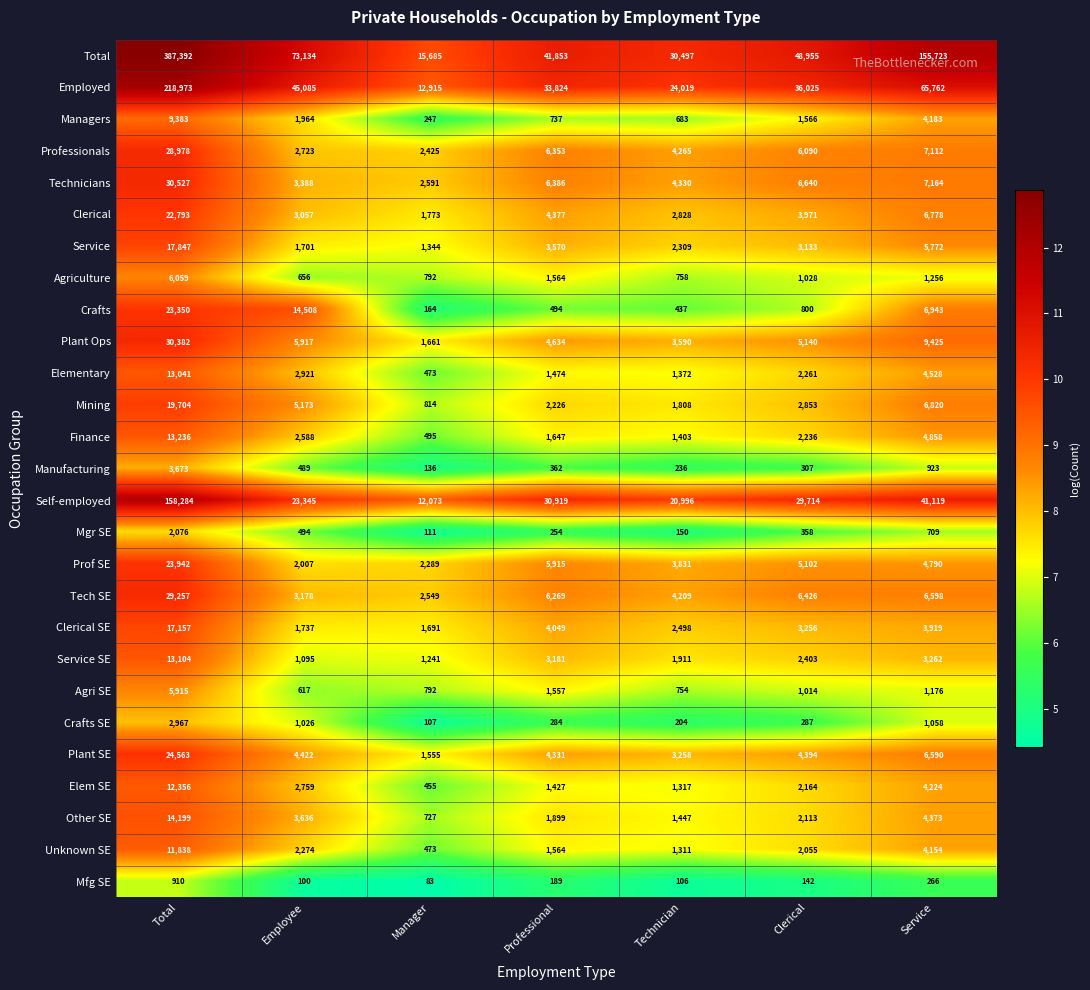

Which series has the largest total across all categories?

Total